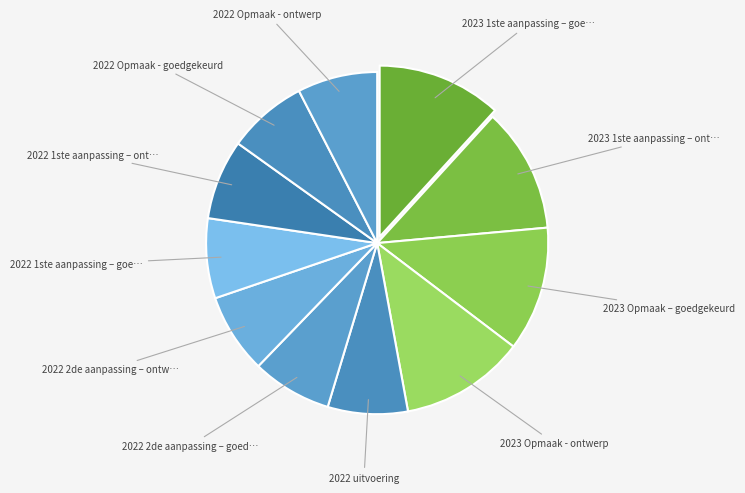

How many segments does this pie chart have?

11